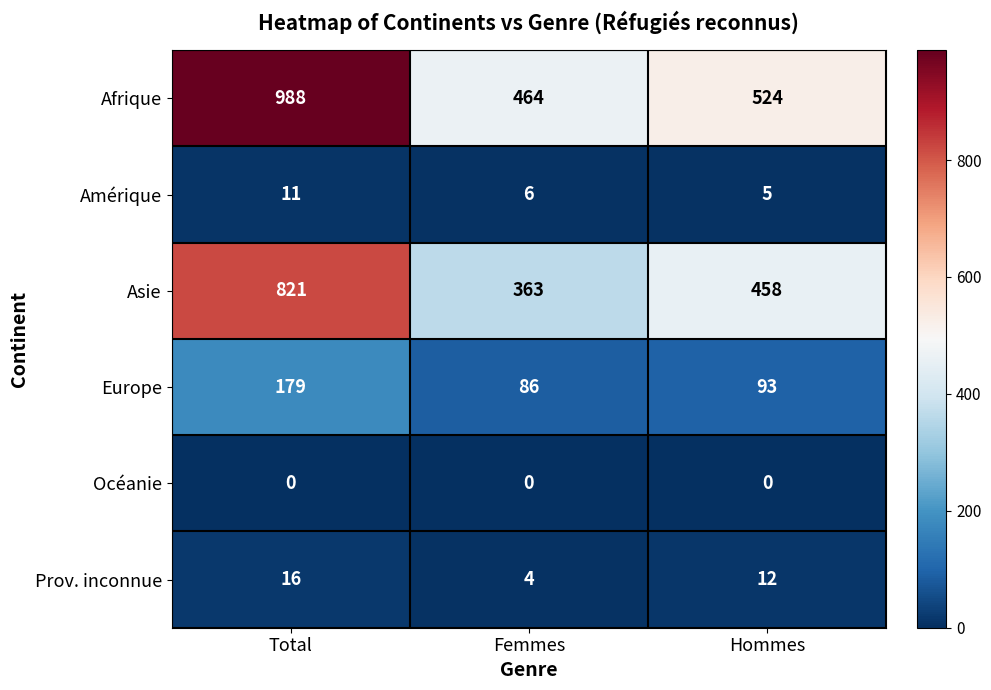

How many distinct data groups are displayed?

6